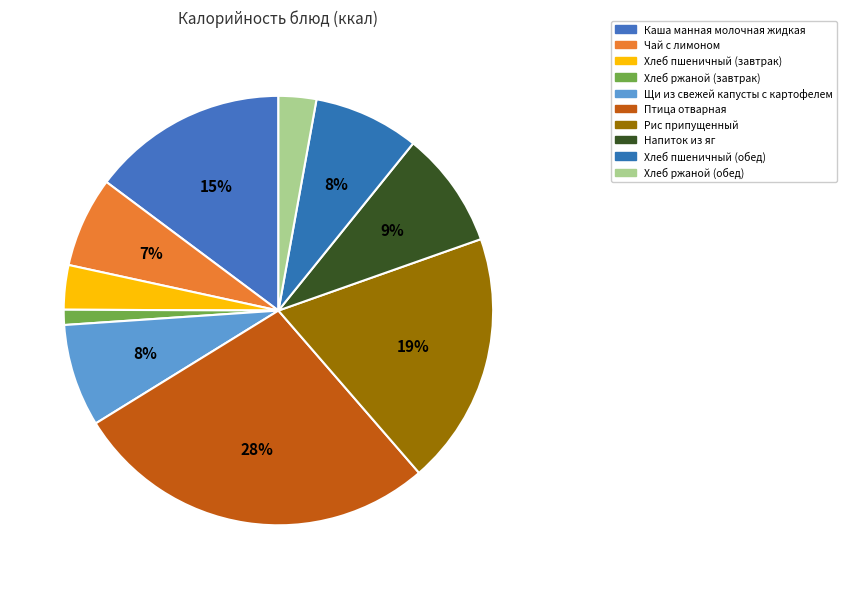

What percentage is NOT represented by Щи из свежей капусты с картофелем?

92.3%